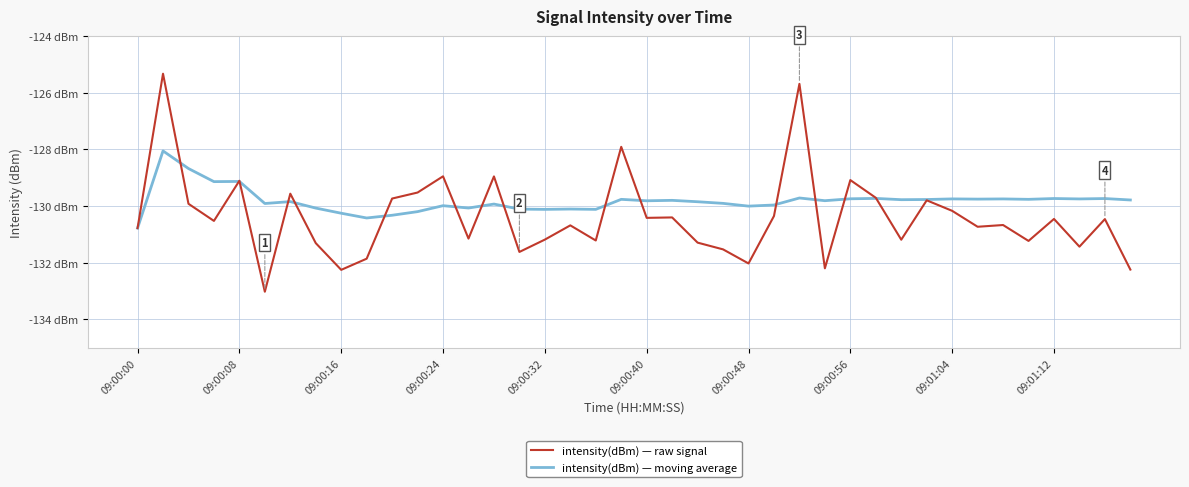

What is the sum of all intensity(dBm) — raw signal values?

-5215.7